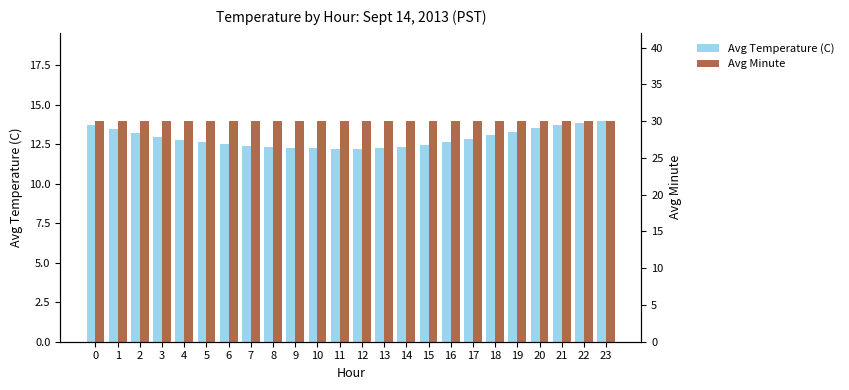

Which category has the lowest value across all series?

11